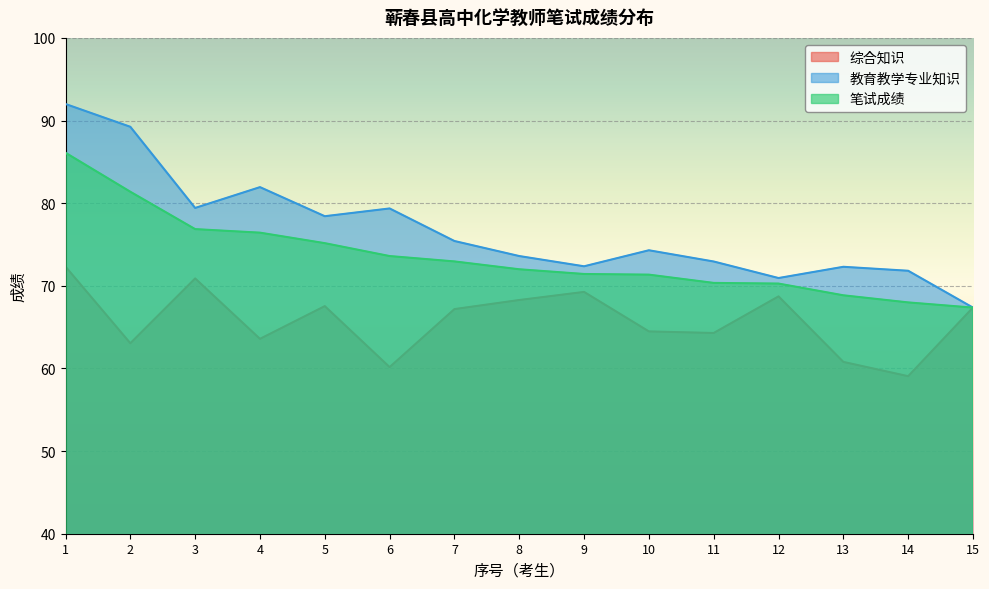

What is the minimum value for 笔试成绩?

67.4